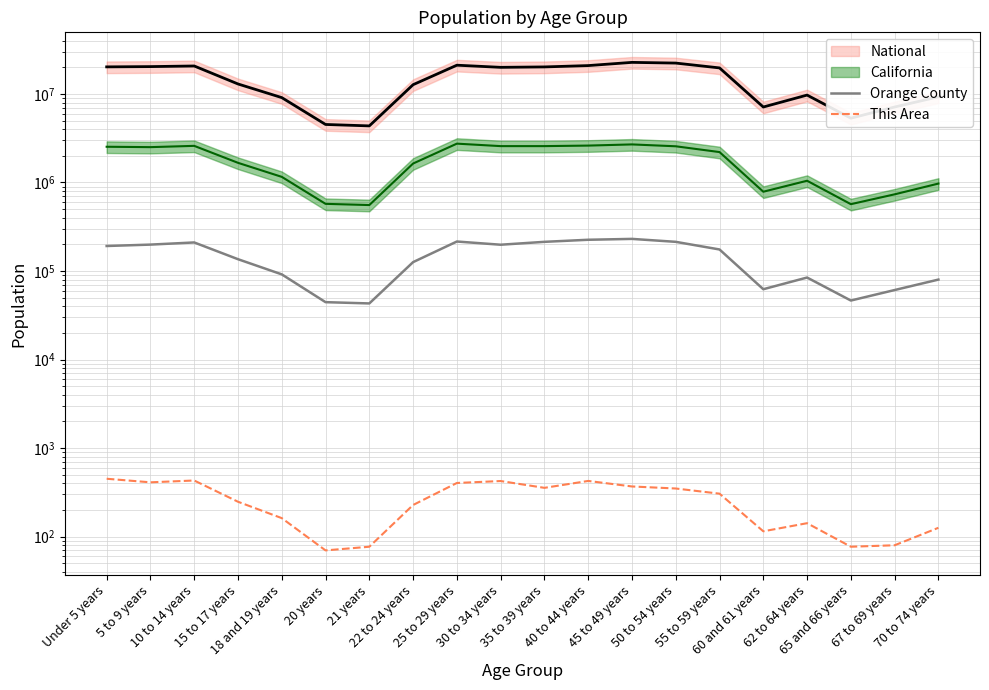

What is the maximum value for Orange County?

230596